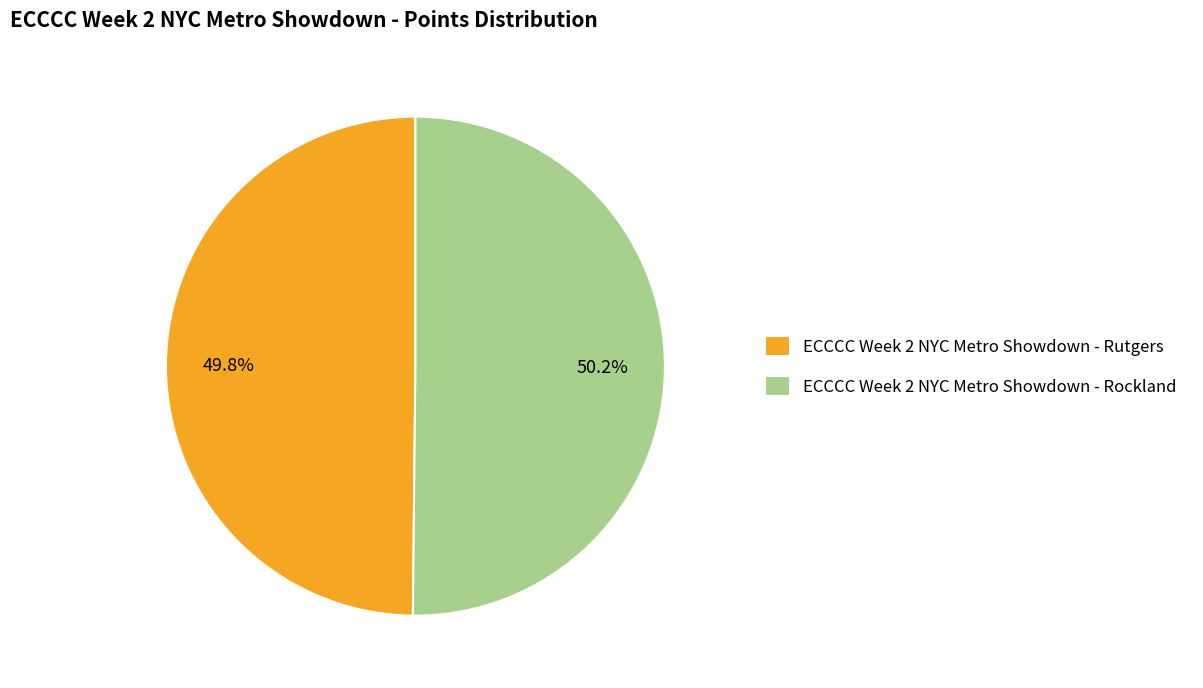

How many slices are in this pie chart?

2